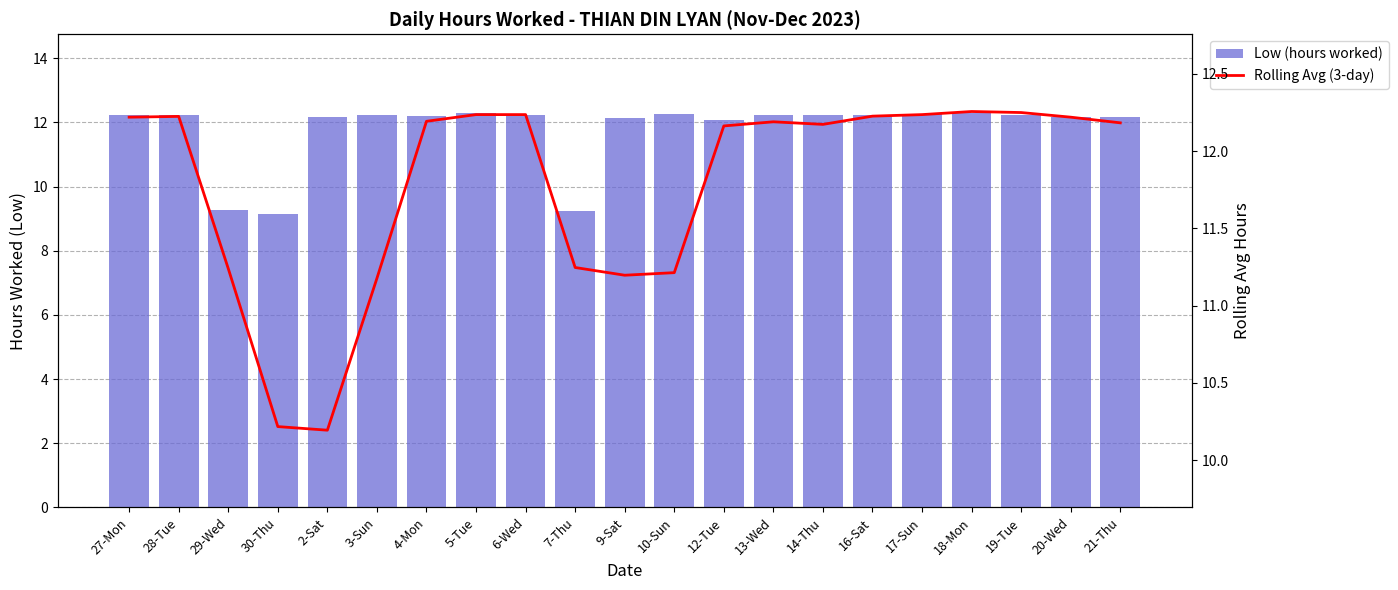

What are all the series names shown in the legend?

Low (hours worked), Rolling Avg (3-day)